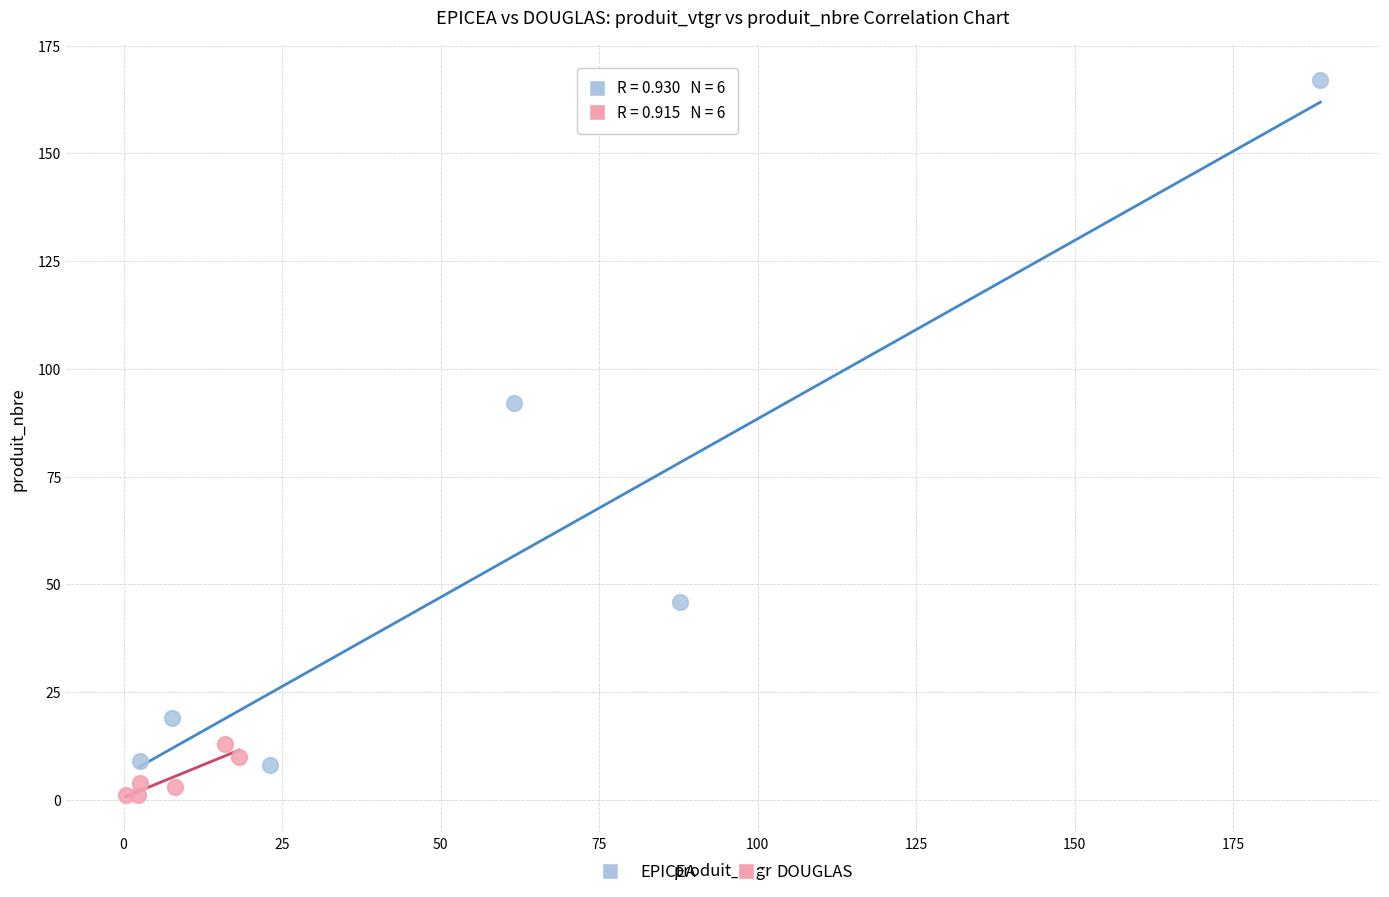

Which series reaches the maximum Y coordinate?

EPICEA